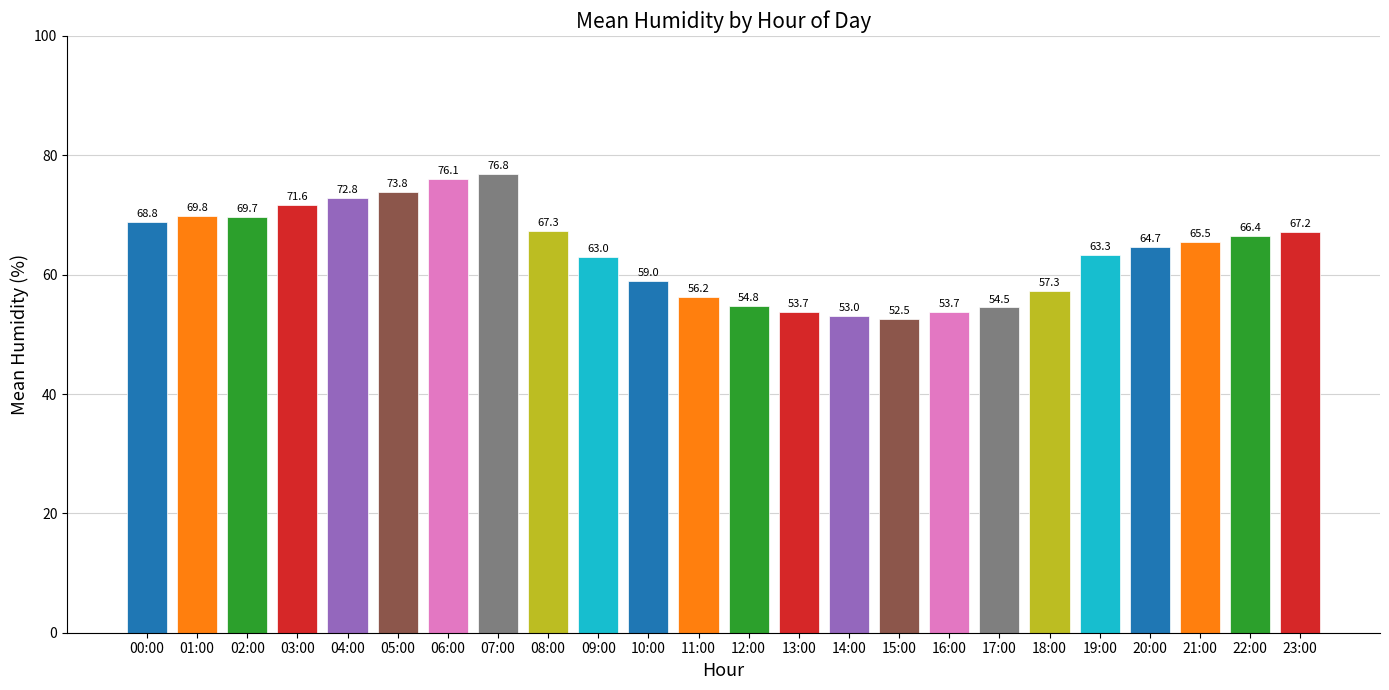

What is the label of the 6th bar from the left?

05:00